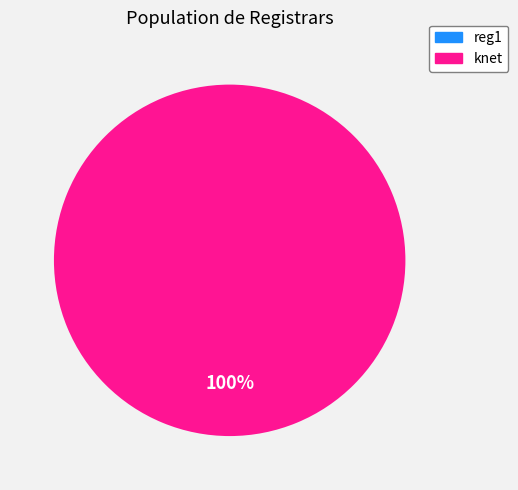

Which slice is the largest?

knet